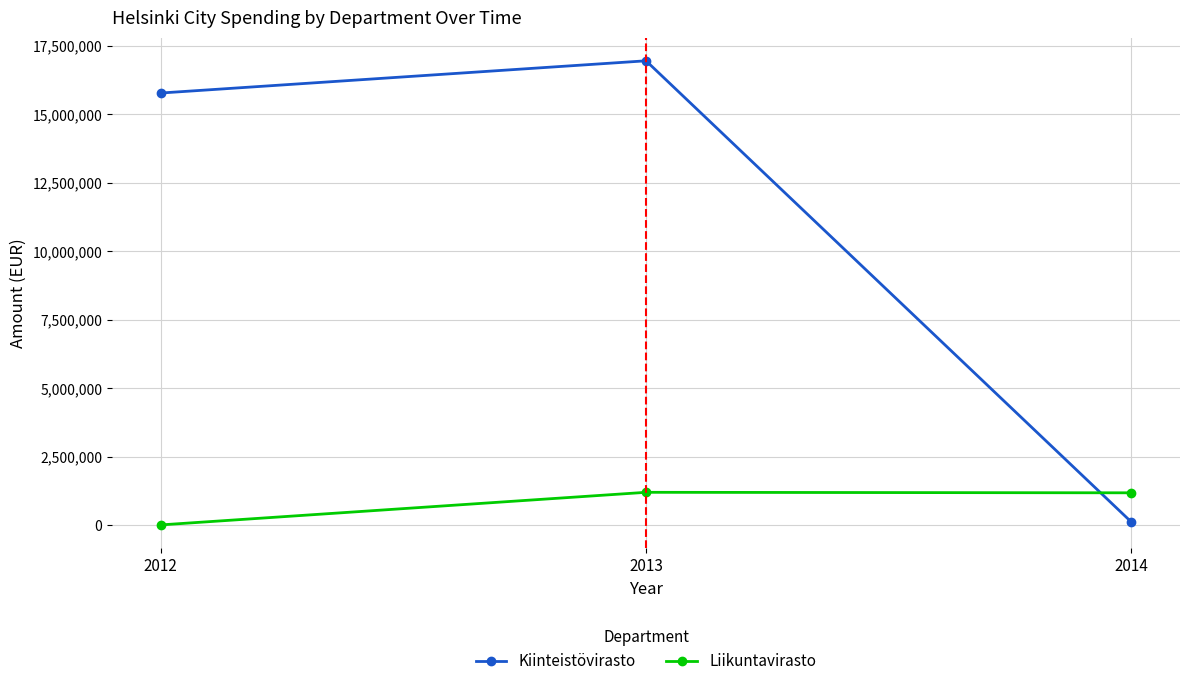

What is the maximum value shown in the chart?

16944850.5